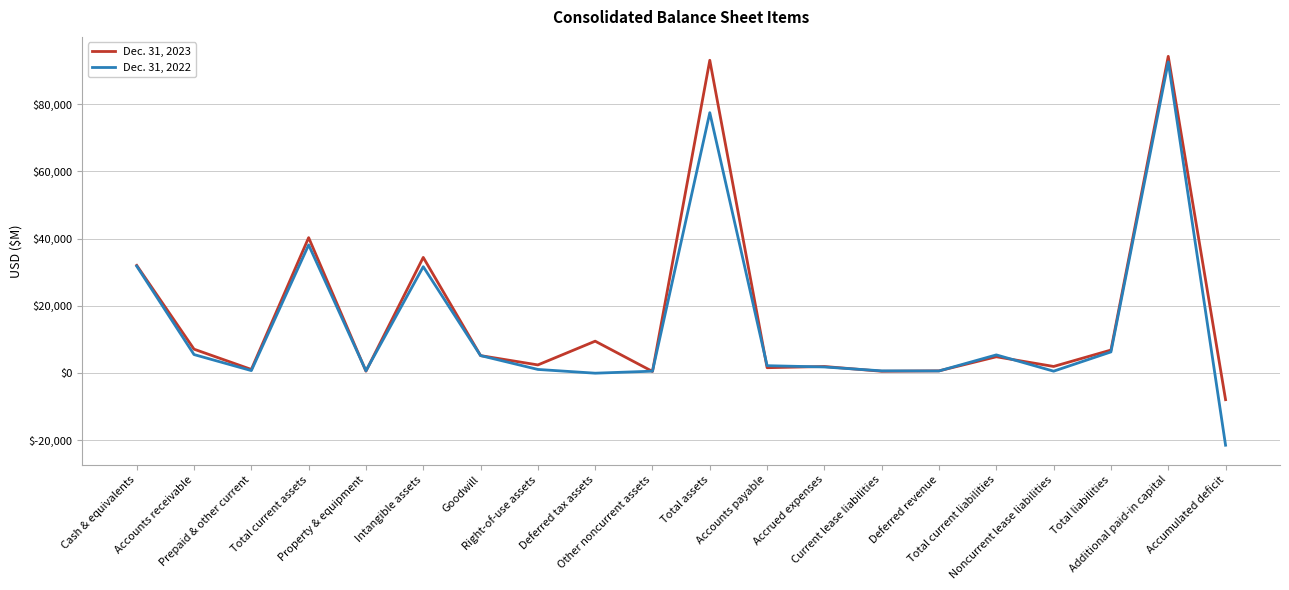

Which series ends up on top after the final intersection of Dec. 31, 2023 and Dec. 31, 2022?

Dec. 31, 2023